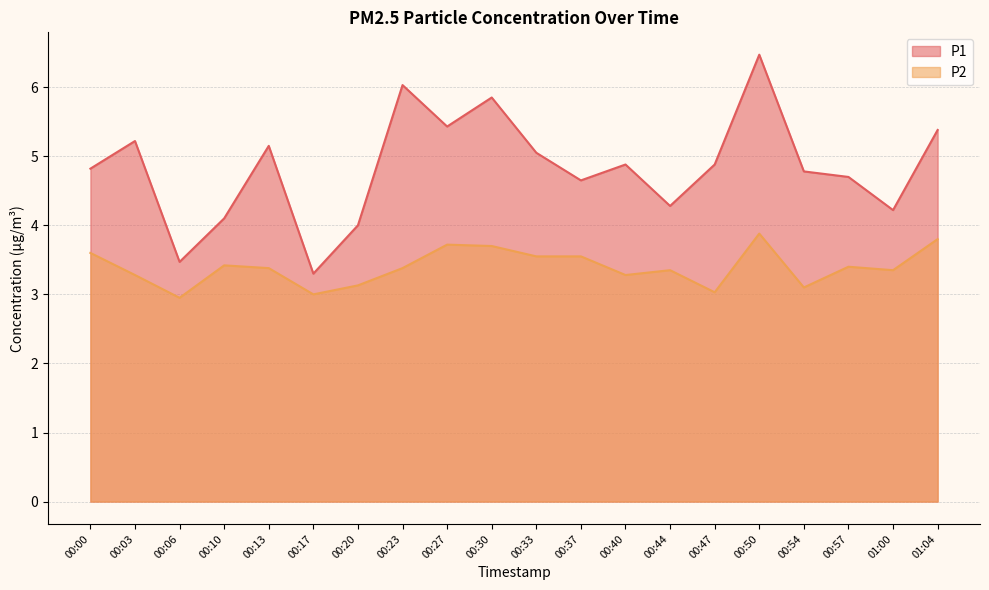

How many lines are shown in the chart?

2